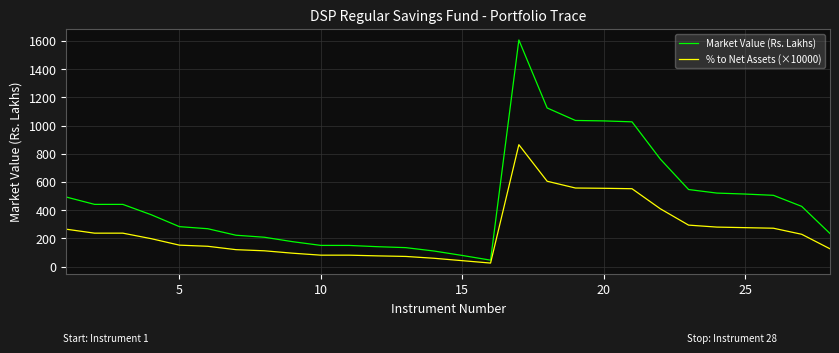

True or false: % to Net Assets (×10000) and Market Value (Rs. Lakhs) cross at least once.

False